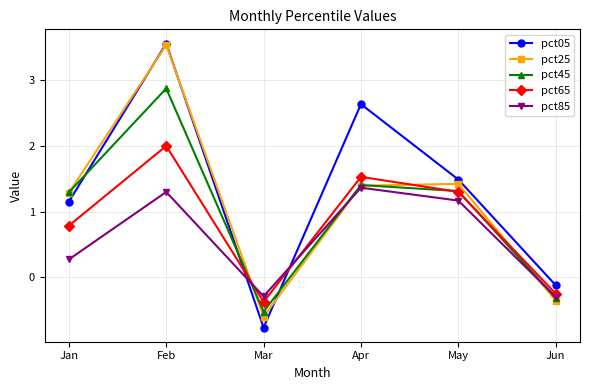

What is the approximate value of pct65 at Jan?

0.8